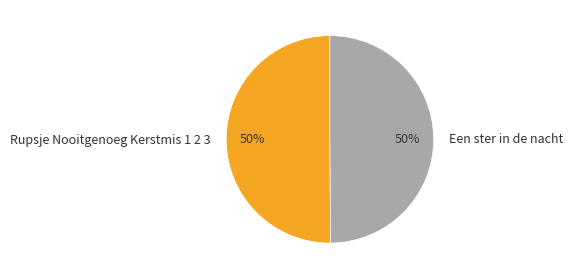

To the nearest percent, what is the average slice percentage?

50%